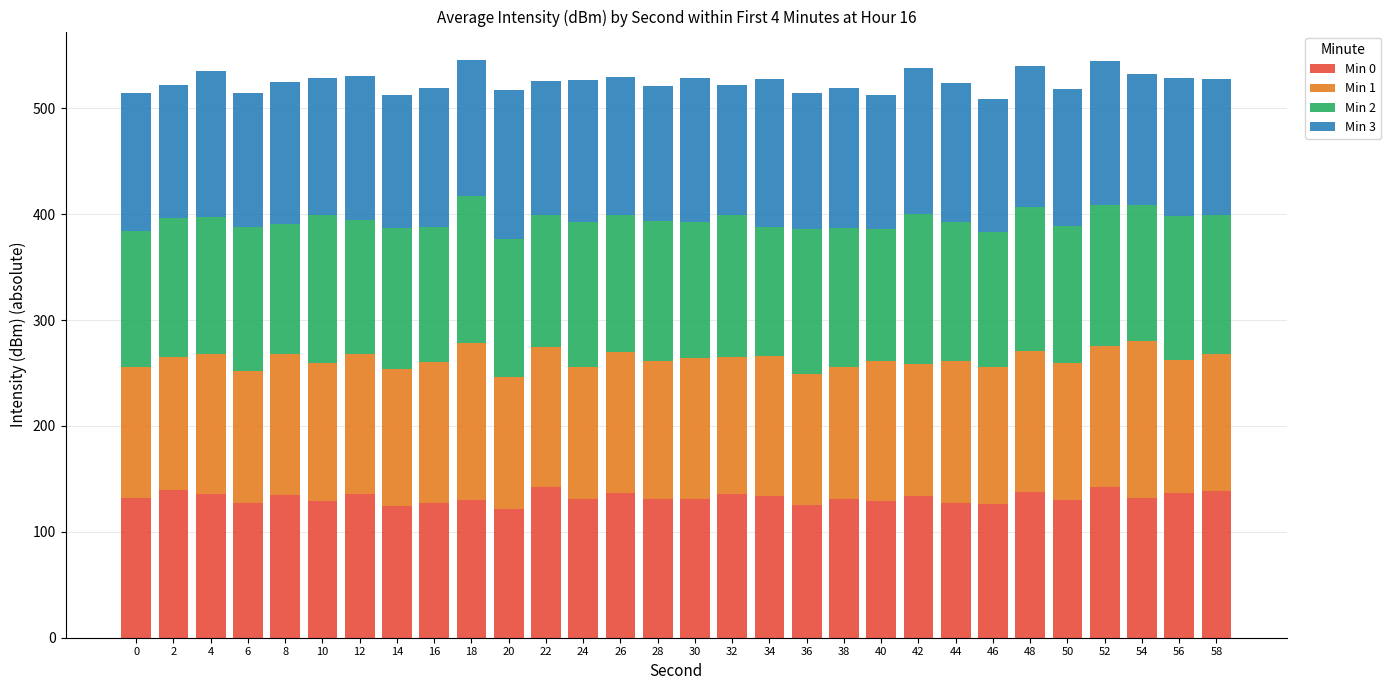

What is the average value of the Min 0 series?

132.3